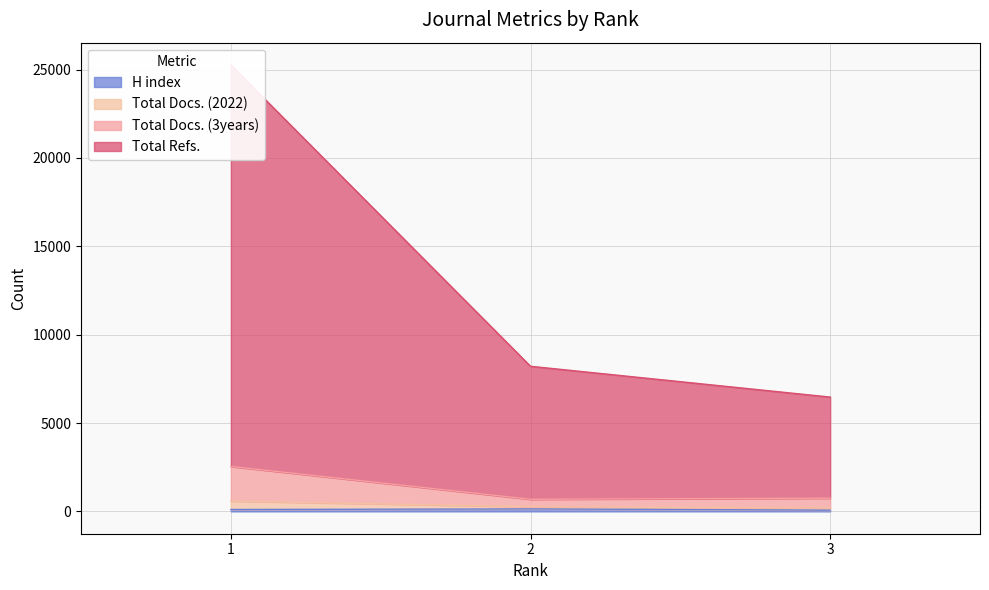

Is it true that Total Docs. (2022) equals 121 at 3?

True